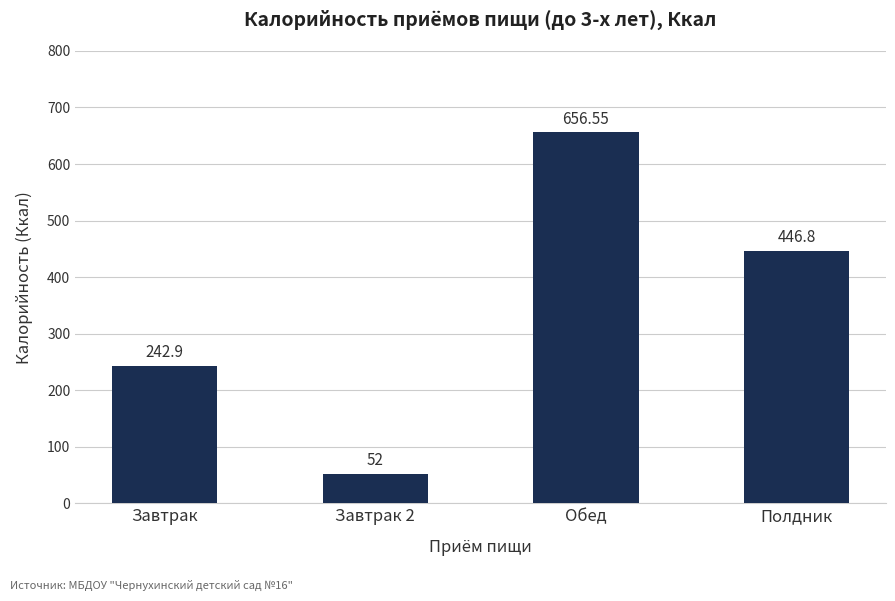

List the labels in order of value, largest first.

Обед, Полдник, Завтрак, Завтрак 2